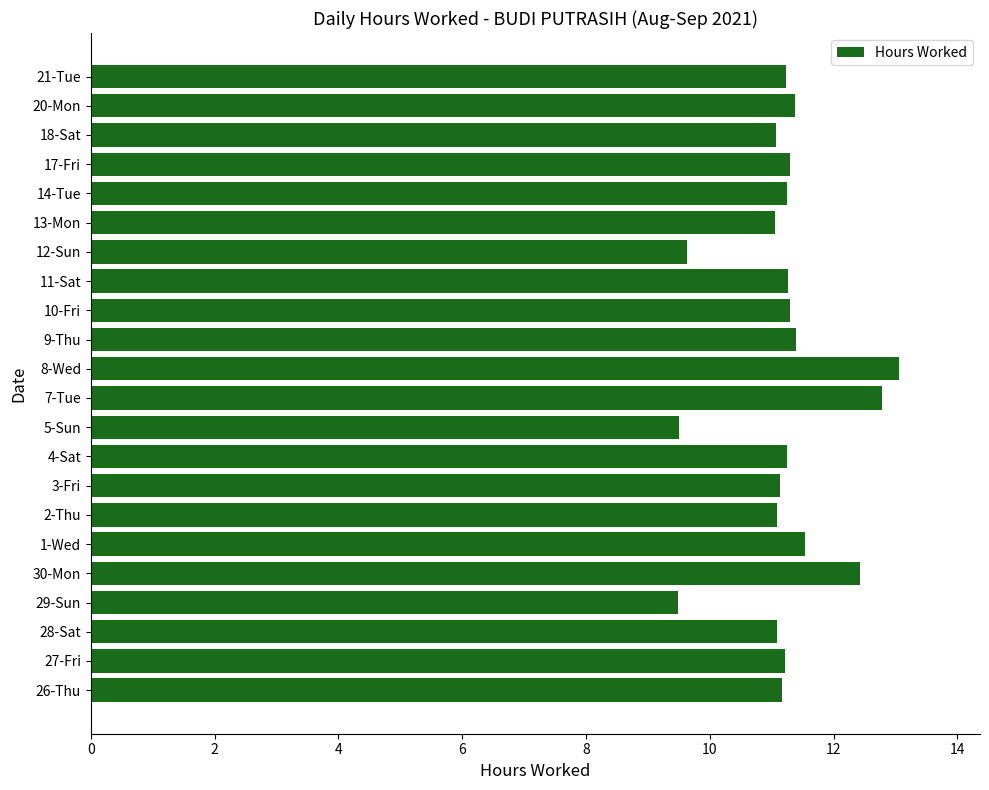

What is the maximum value shown in the chart?

13.1